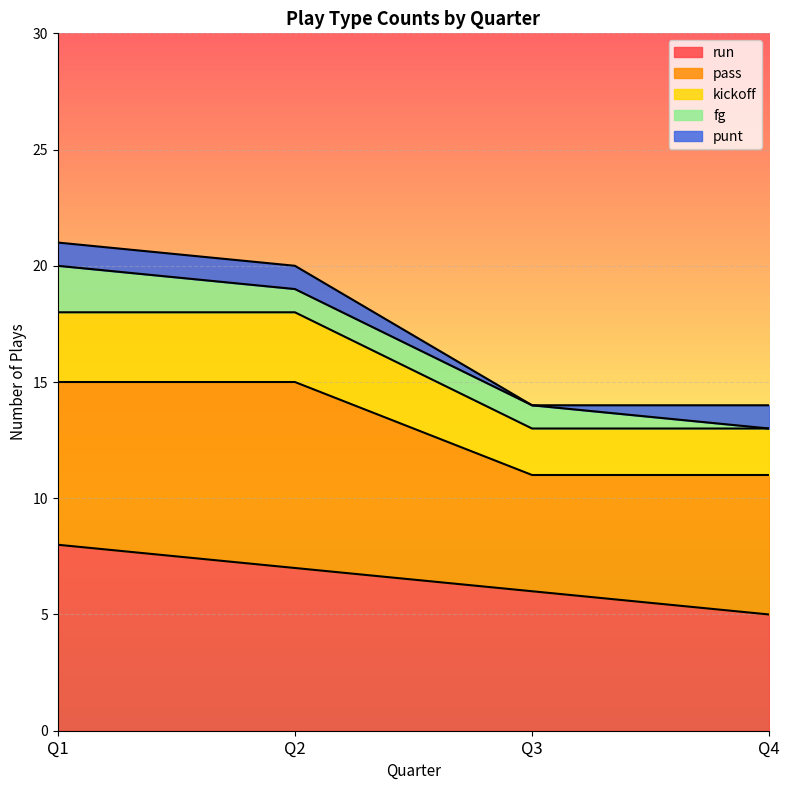

Which series has the widest spread of values?

run